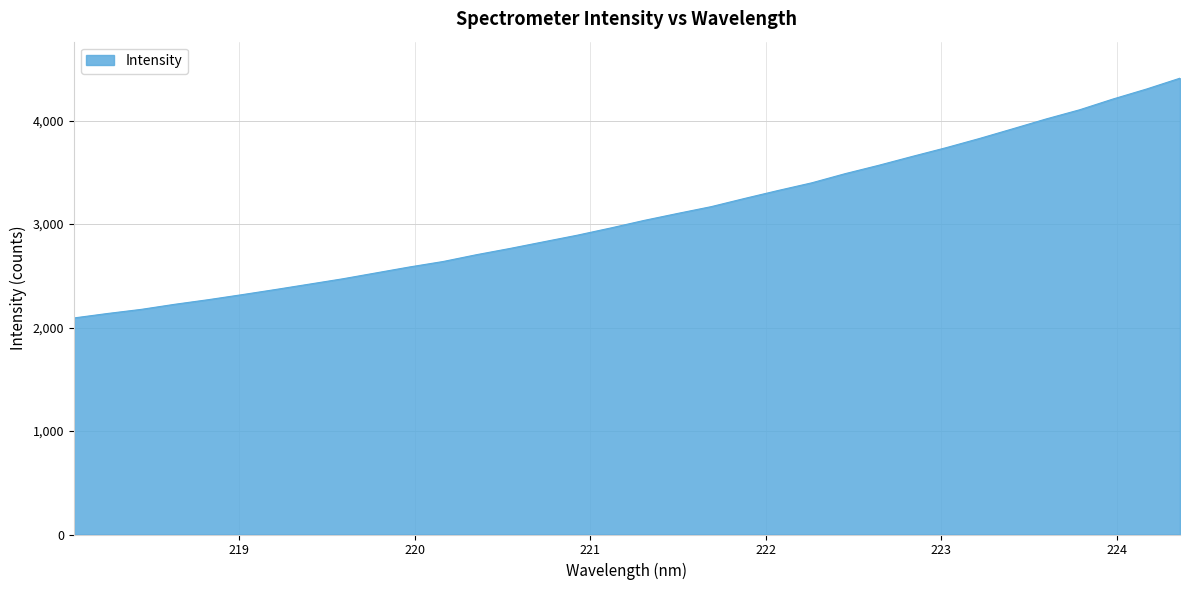

What is the average value?

3084.6